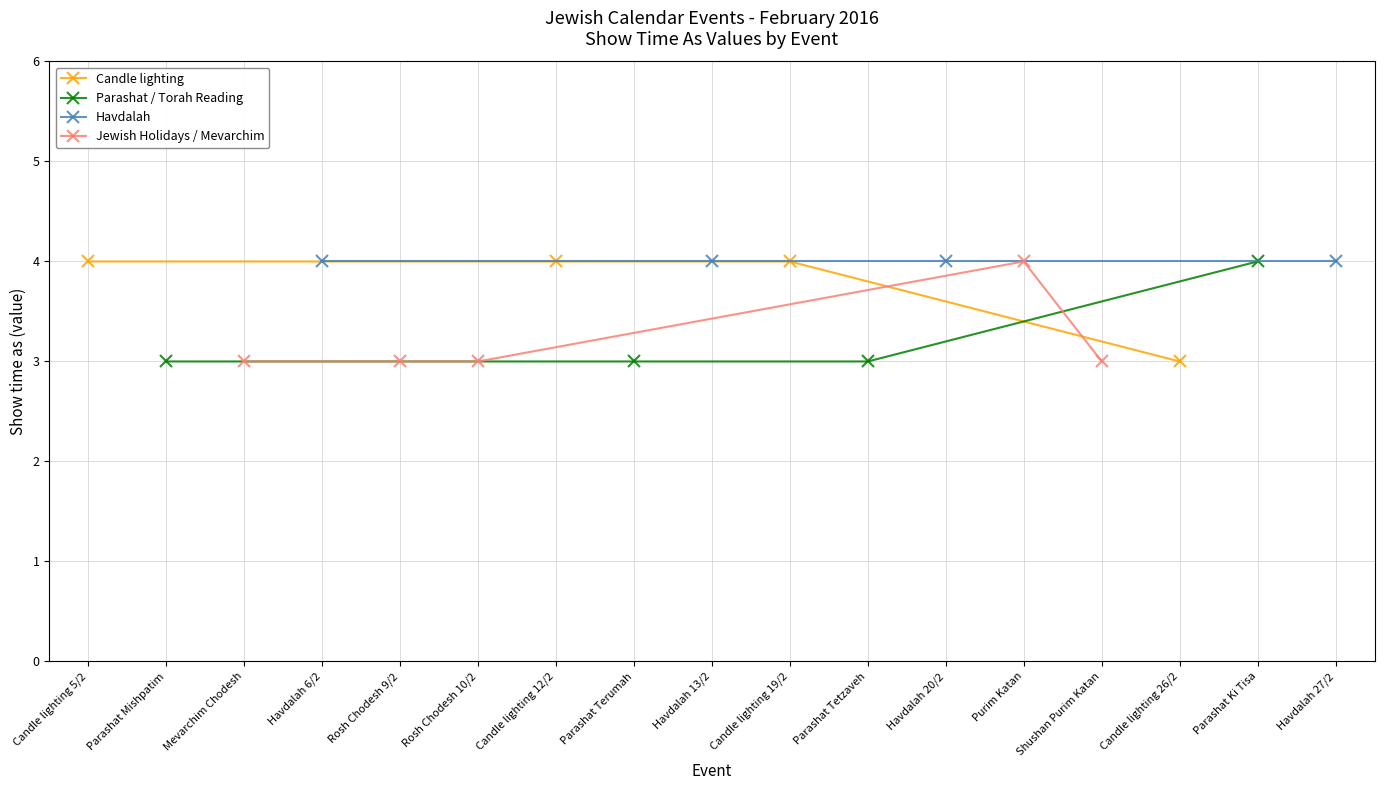

How many interior local valleys (lower than both neighbors) does the data have?

2